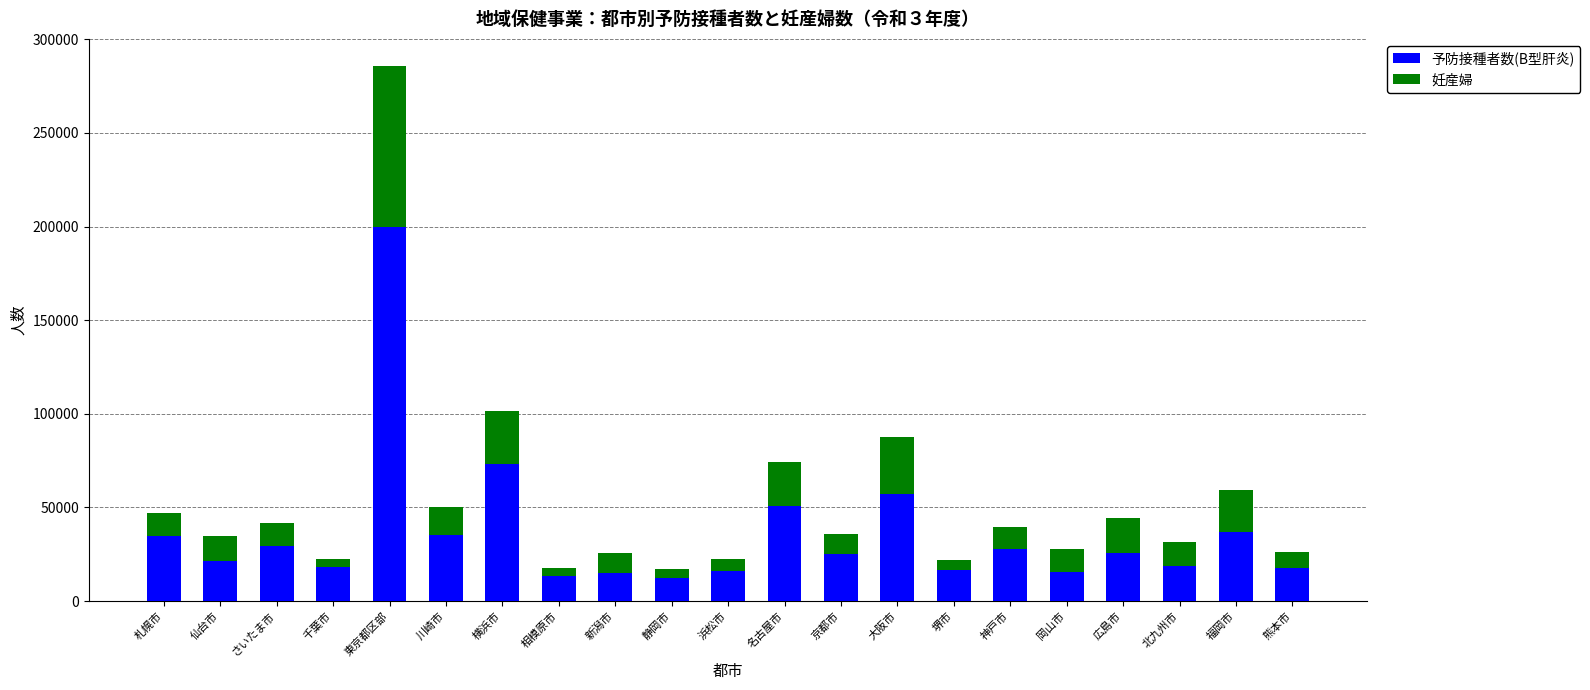

Does the chart contain any negative values?

No